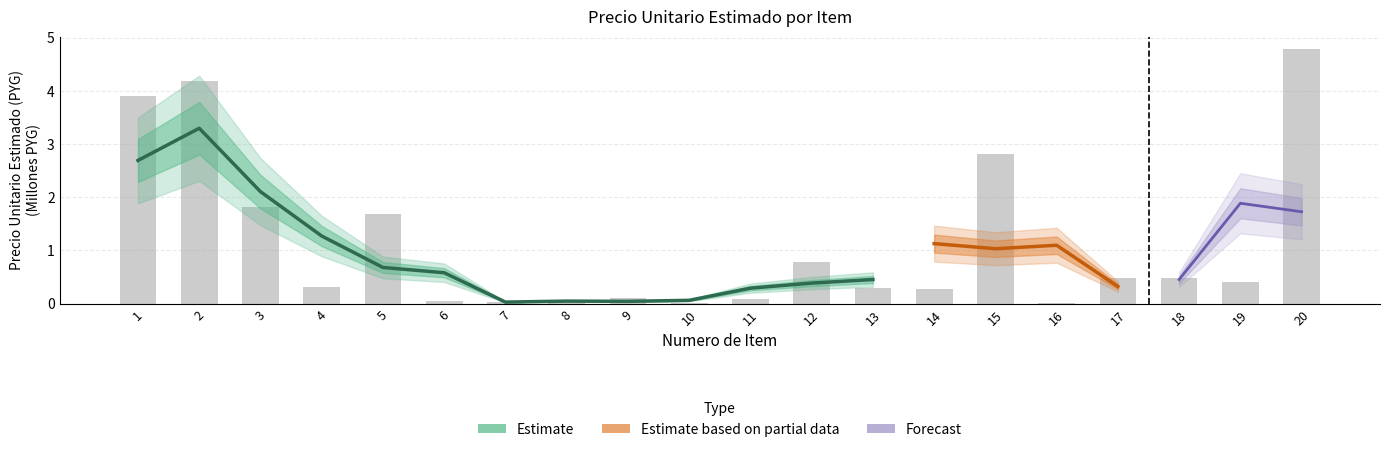

Reading left to right, what are all the values shown in this chart?

3.9	4.2	1.8	0.3	1.7	0.0	0.0	0.0	0.1	0.0	0.1	0.8	0.3	0.3	2.8	0.0	0.5	0.5	0.4	4.8